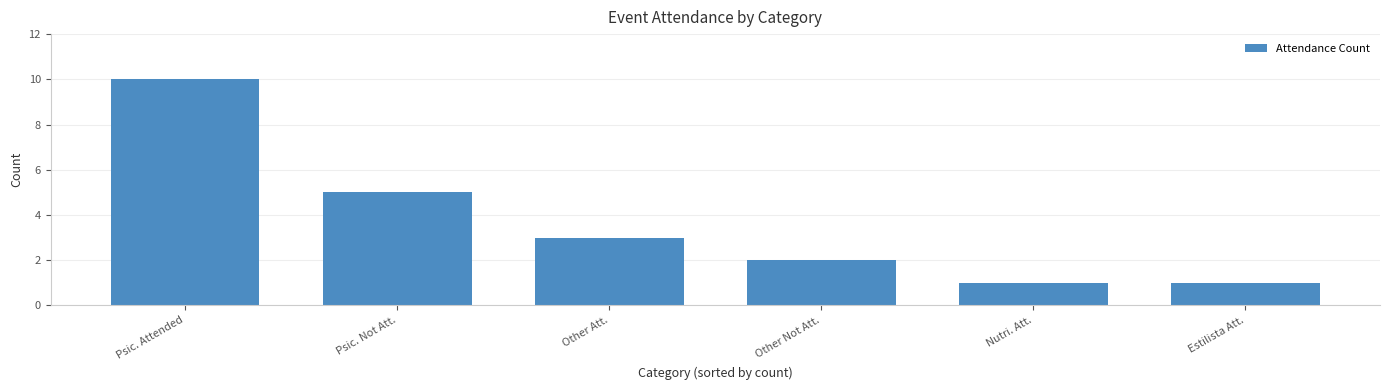

Is it true that the value at Psic. Attended is 10?

True